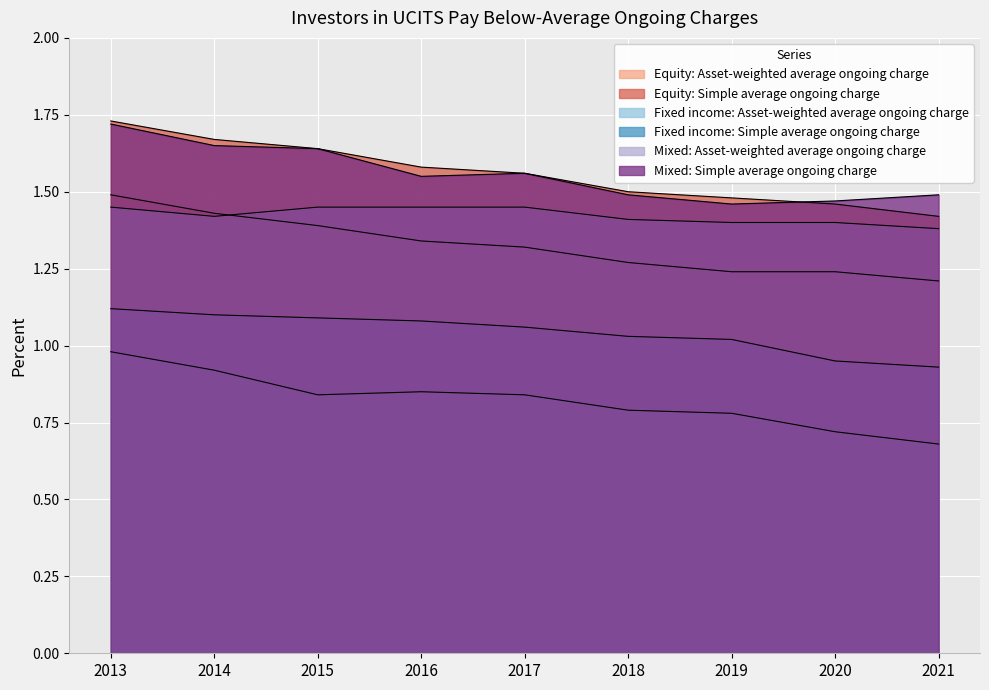

What is the spread (max minus min) of values at 2014?

0.7